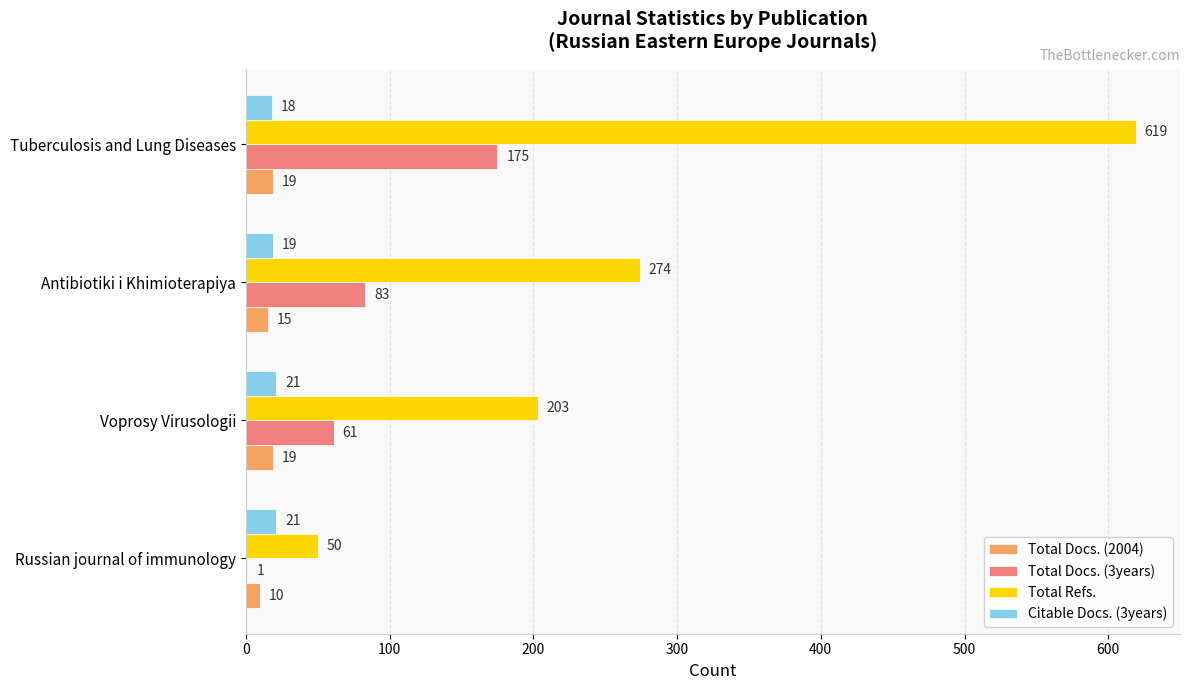

What is the highest value of the Total Docs. (2004) series?

19